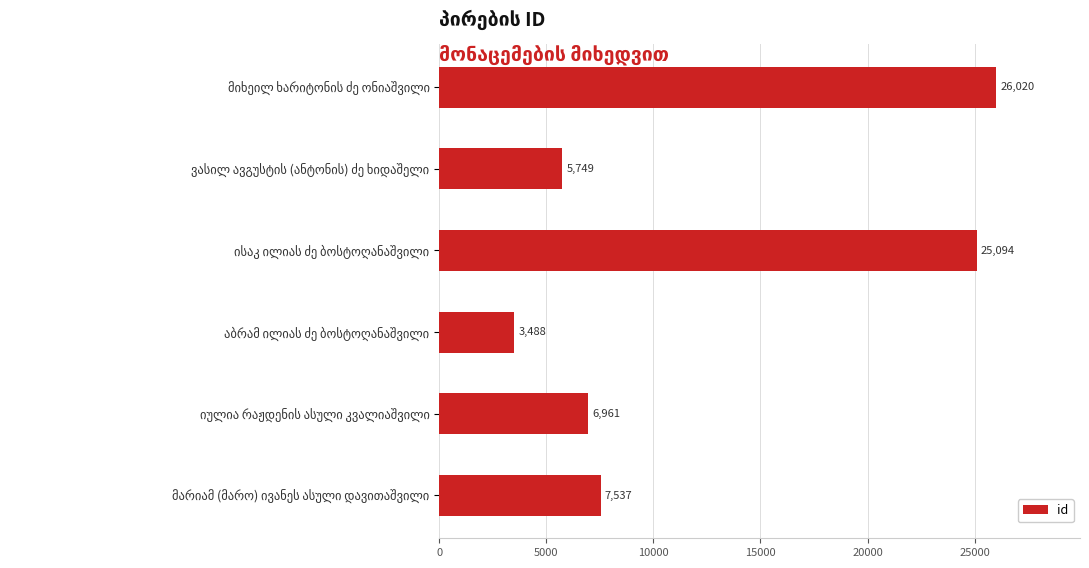

Reading top to bottom, extract all data points from this chart.

26020	5749	25094	3488	6961	7537